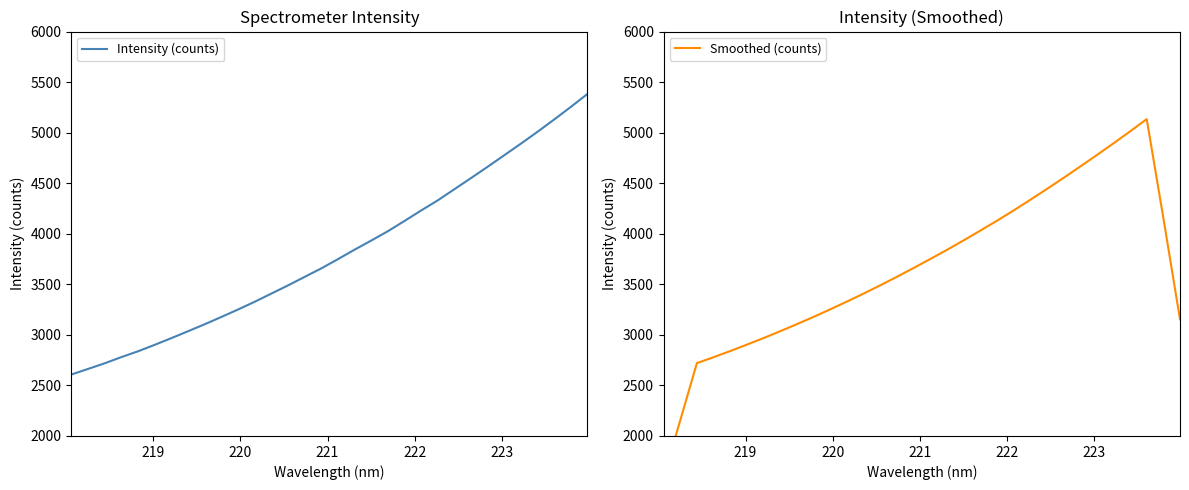

True or false: Intensity (counts) has more than 0 interior local peaks.

False